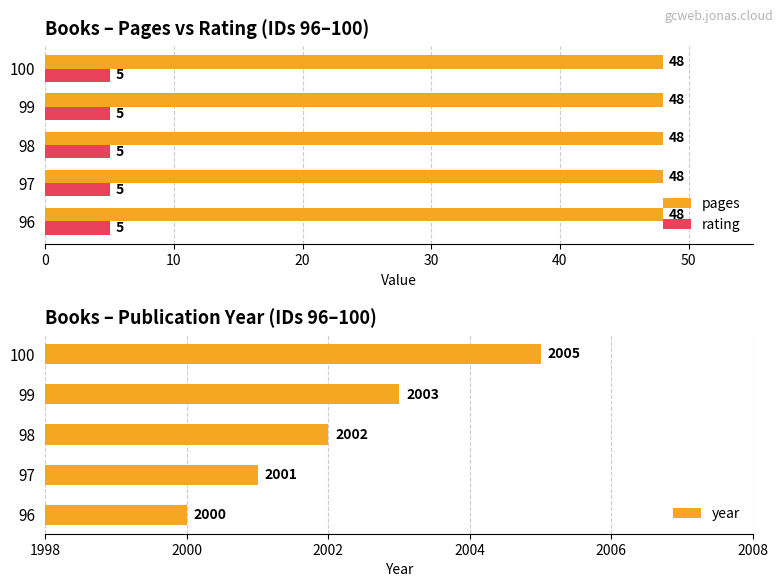

What is the sum of the rating values at 96 and 97?

10